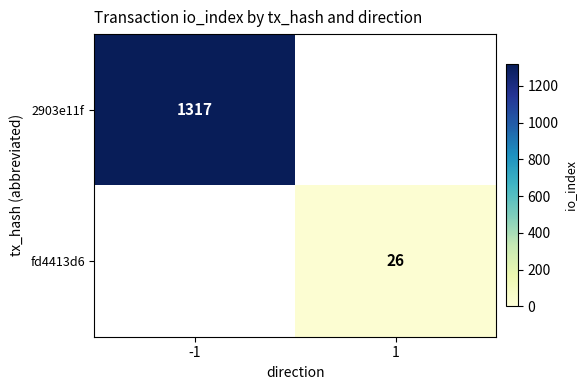

Is the value of 2903e11f at -1 greater than the value of fd4413d6 at 1?

Yes